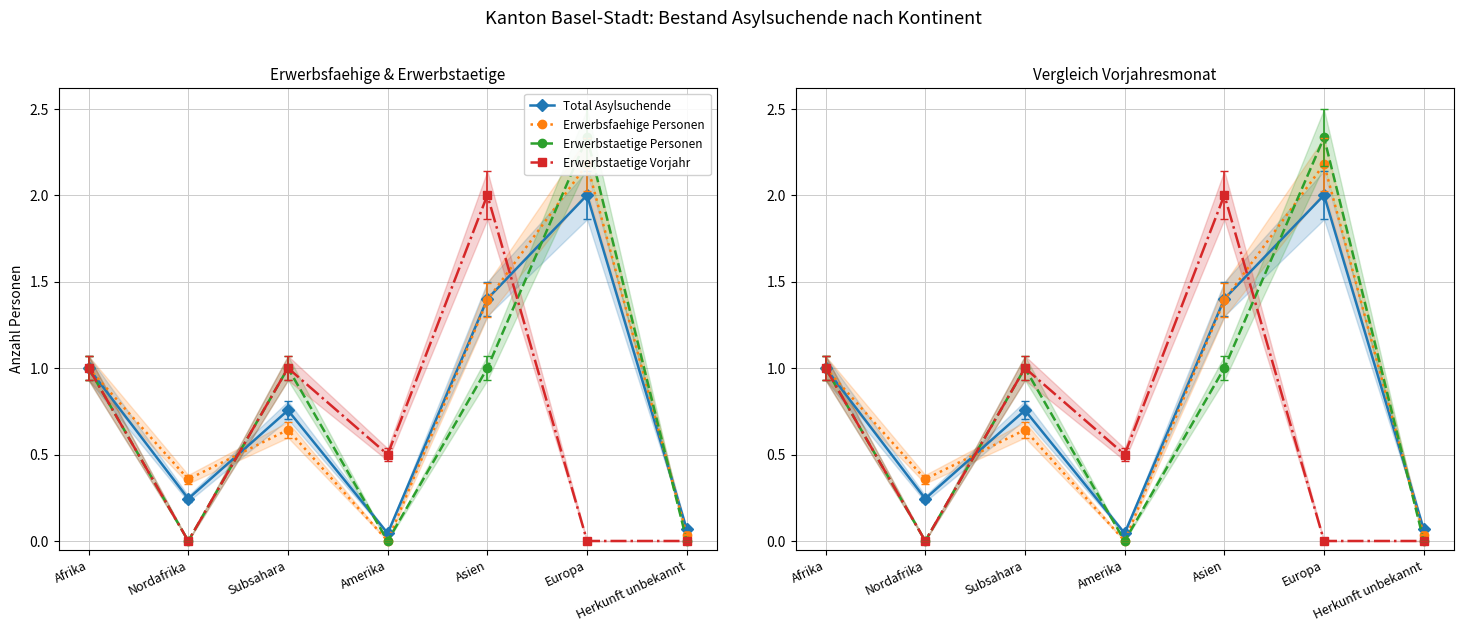

What is the sum of all Erwerbstaetige Personen values?

5.3